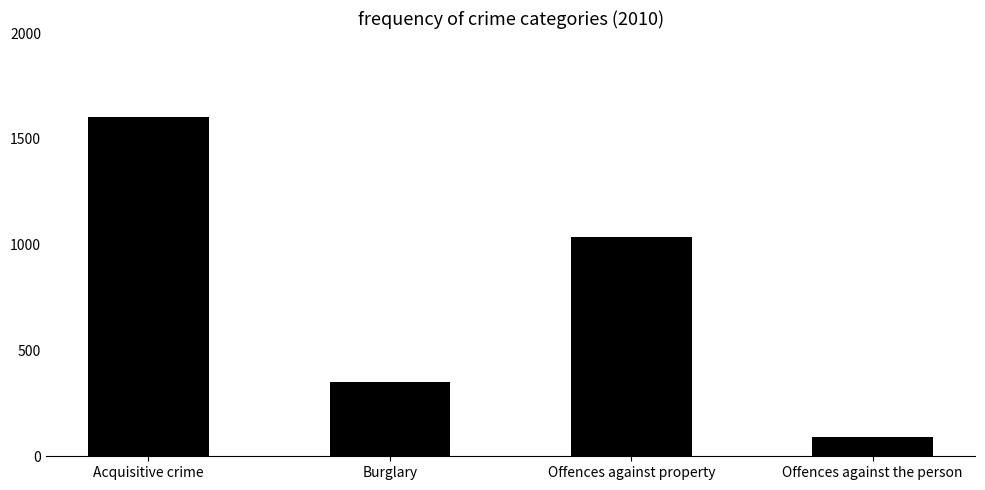

List the labels in order of value, largest first.

Acquisitive crime, Offences against property, Burglary, Offences against the person